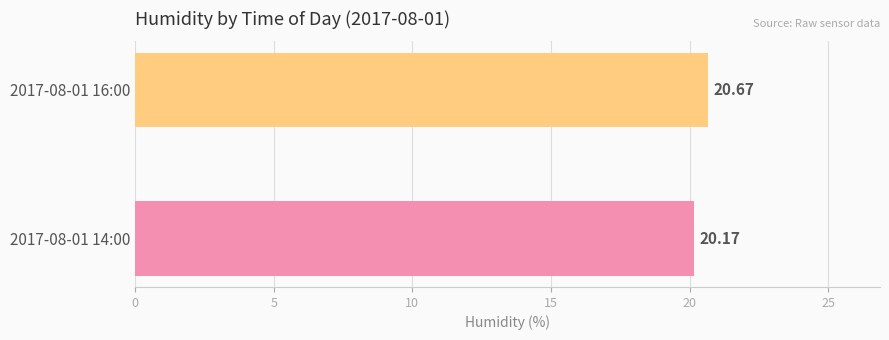

Which label corresponds to the largest value in the chart?

2017-08-01 16:00